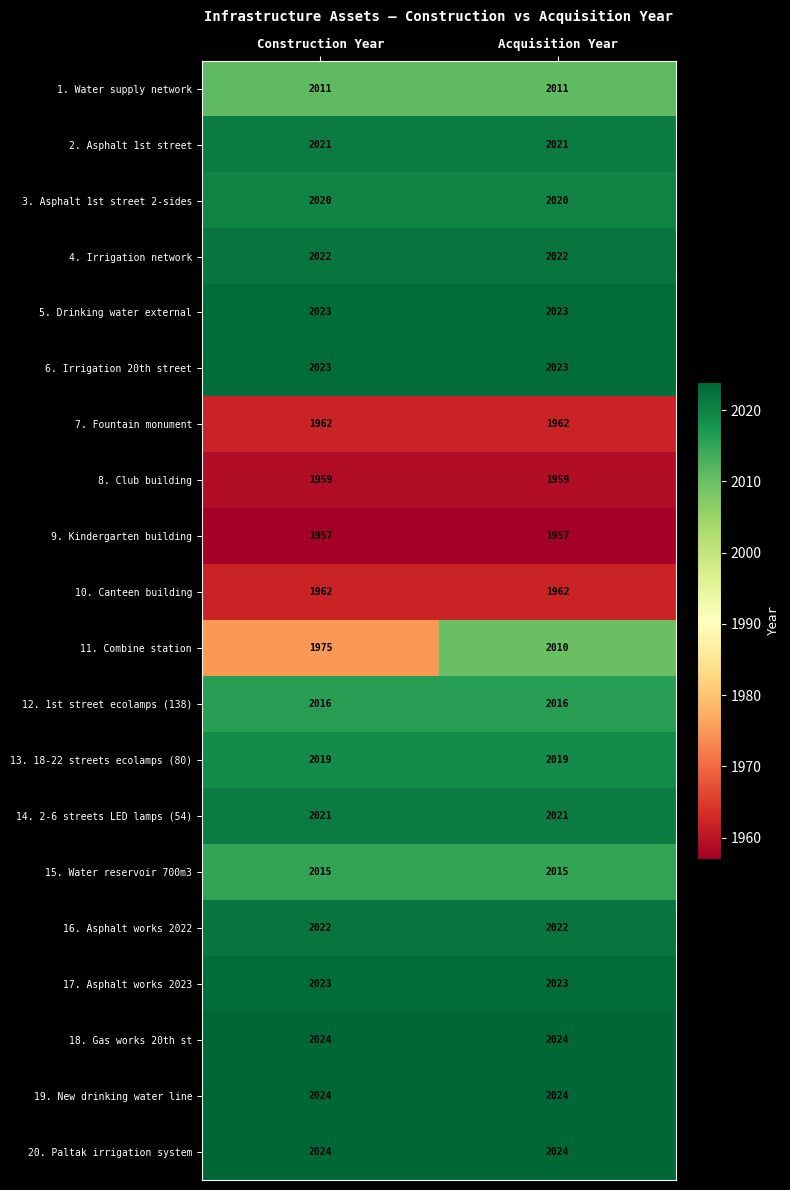

Is the value of 5. Drinking water external at Acquisition Year greater than the value of 14. 2-6 streets LED lamps (54) at Acquisition Year?

Yes